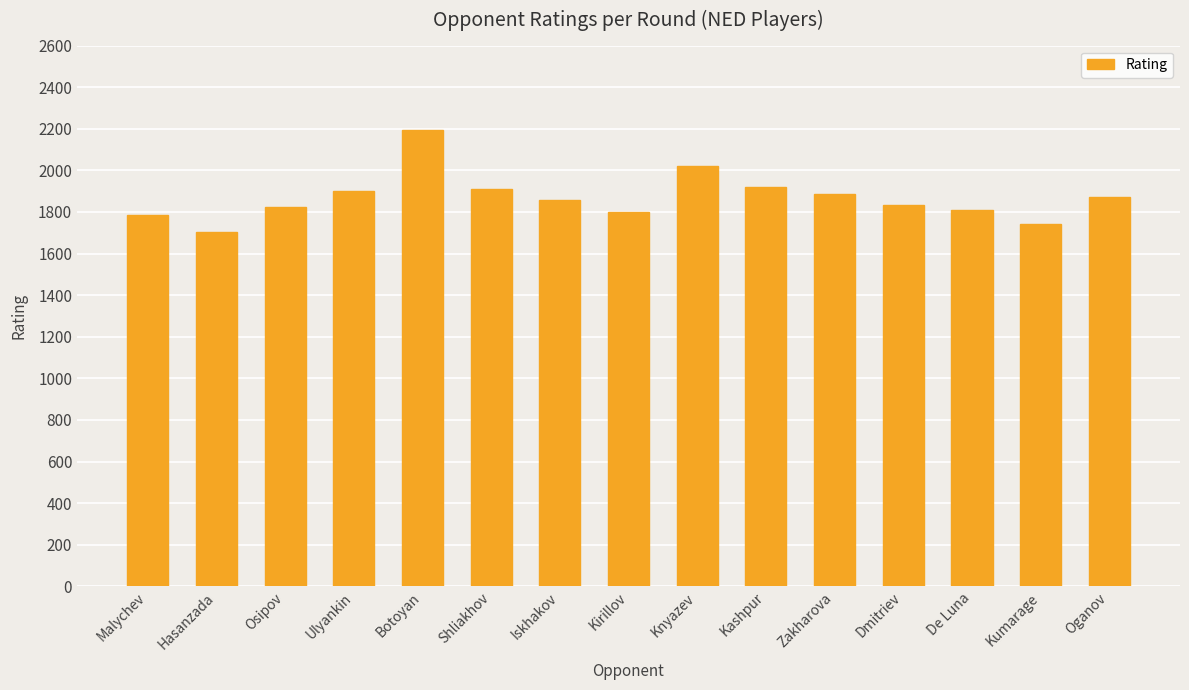

What position from the left is Oganov?

15